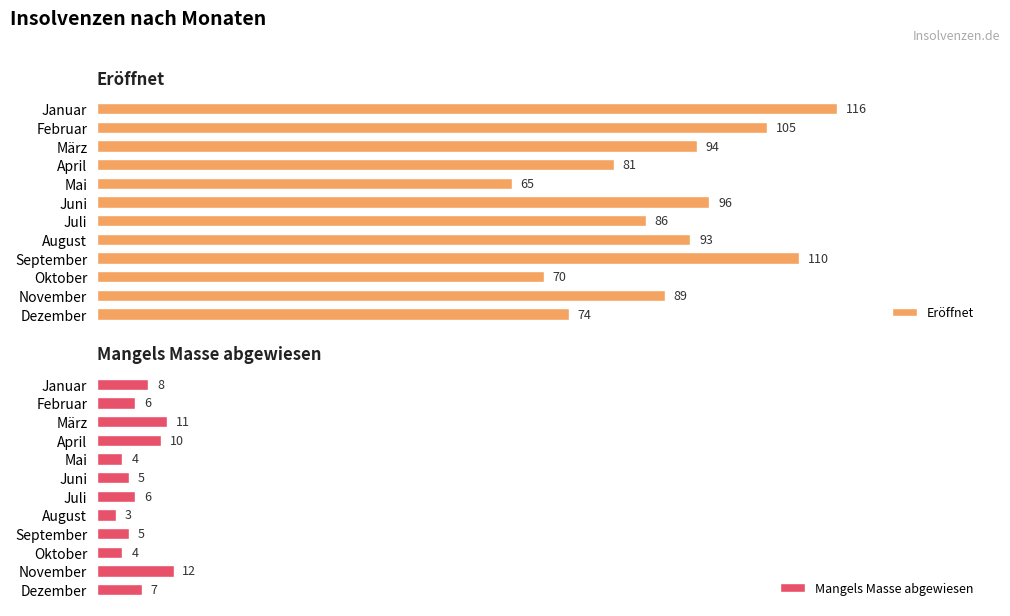

Reading right to left, what are all the values shown in this chart?

Eröffnet: 74	89	70	110	93	86	96	65	81	94	105	116
Mangels Masse abgewiesen: 7	12	4	5	3	6	5	4	10	11	6	8